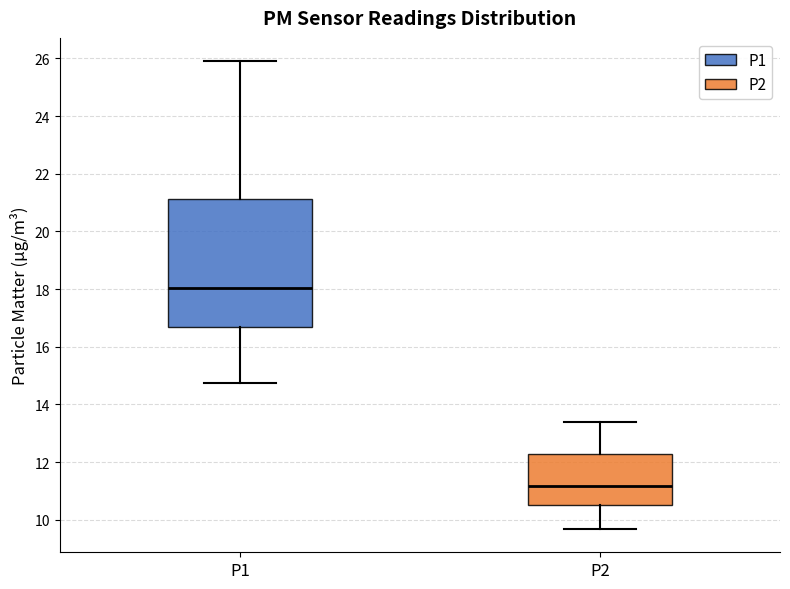

Reading left to right, transcribe this box plot: for each box, give where its median line is, the range the box spans, and where its two whiskers end, as read against the y-axis. The values are not printed on the chart, so give them approximately, as read against the axis.

P1: median 18.0, box 16.6 to 21.2, whiskers 14.8 to 26.0
P2: median 11.2, box 10.6 to 12.2, whiskers 9.6 to 13.4